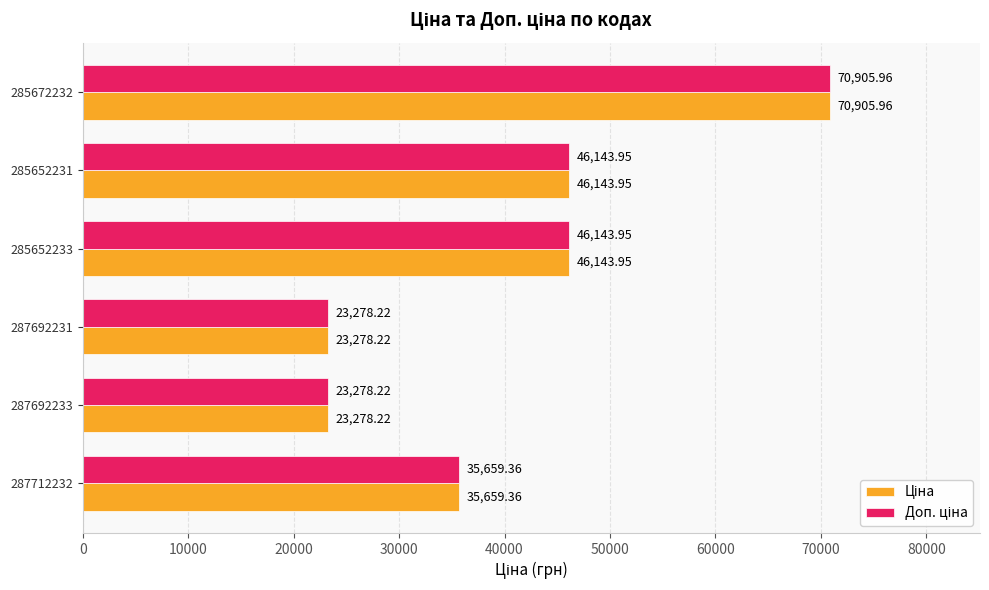

What is the total value across all series at 287692233?

46556.4